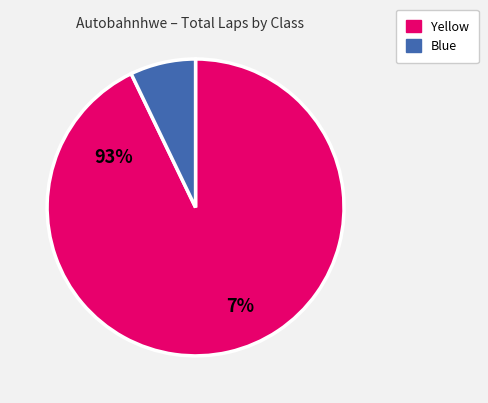

Does any single category account for the majority?

Yes